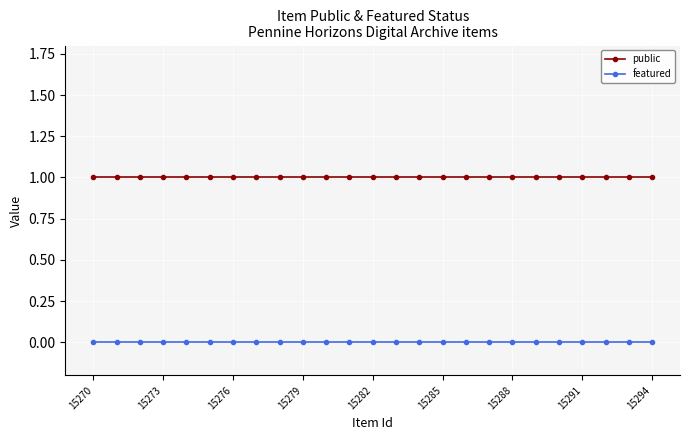

Which series has the largest total across all categories?

public